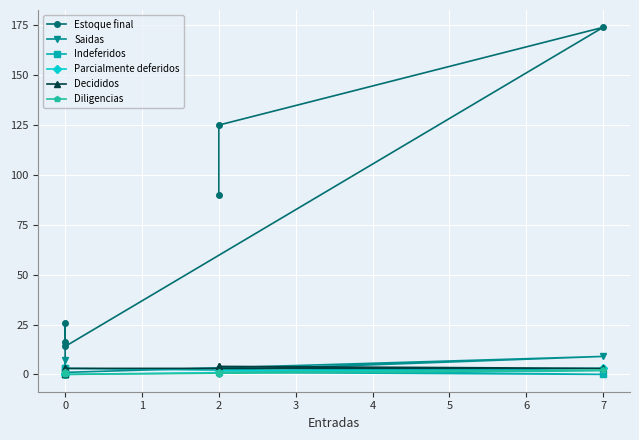

Reading left to right, what are all the values shown in this chart?

Estoque final: 90	125	174	14	26	16	3
Saidas: 0	2	9	1	7	1	0
Indeferidos: 2	1	0	3	3	0	0
Parcialmente deferidos: 1	2	3	0	0	0	0
Decididos: 4	4	3	3	3	0	0
Diligencias: 0	1	2	0	0	1	0